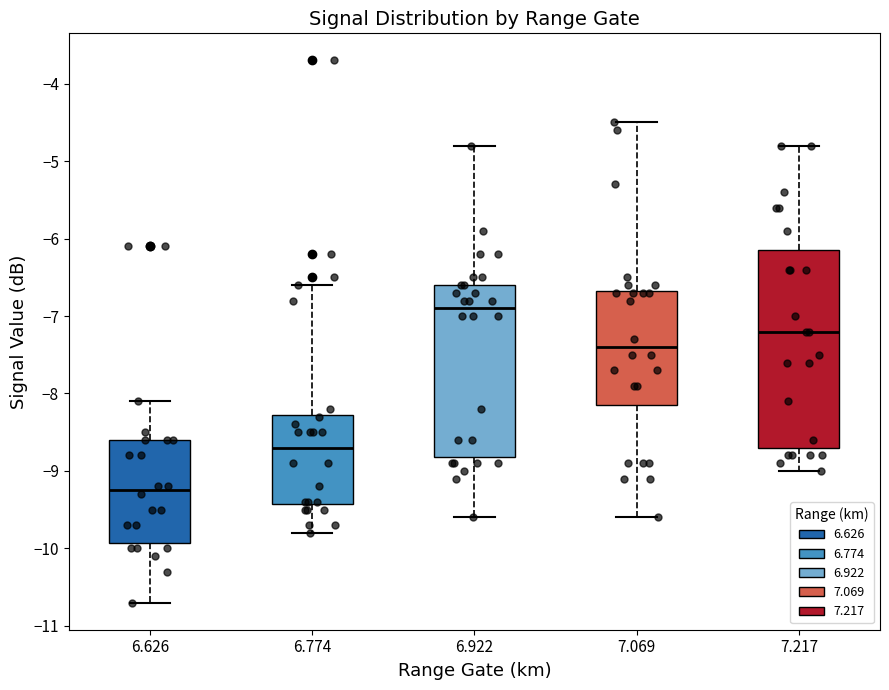

Reading left to right, transcribe this box plot: for each box, give where its median line is, the range the box spans, and where its two whiskers end, as read against the y-axis. The values are not printed on the chart, so give them approximately, as read against the axis.

6.626: median -9.2, box -9.9 to -8.6, whiskers -10.7 to -8.1
6.774: median -8.7, box -9.4 to -8.3, whiskers -9.8 to -6.6
6.922: median -6.9, box -8.8 to -6.6, whiskers -9.6 to -4.8
7.069: median -7.4, box -8.1 to -6.7, whiskers -9.6 to -4.5
7.217: median -7.2, box -8.7 to -6.1, whiskers -9.0 to -4.8